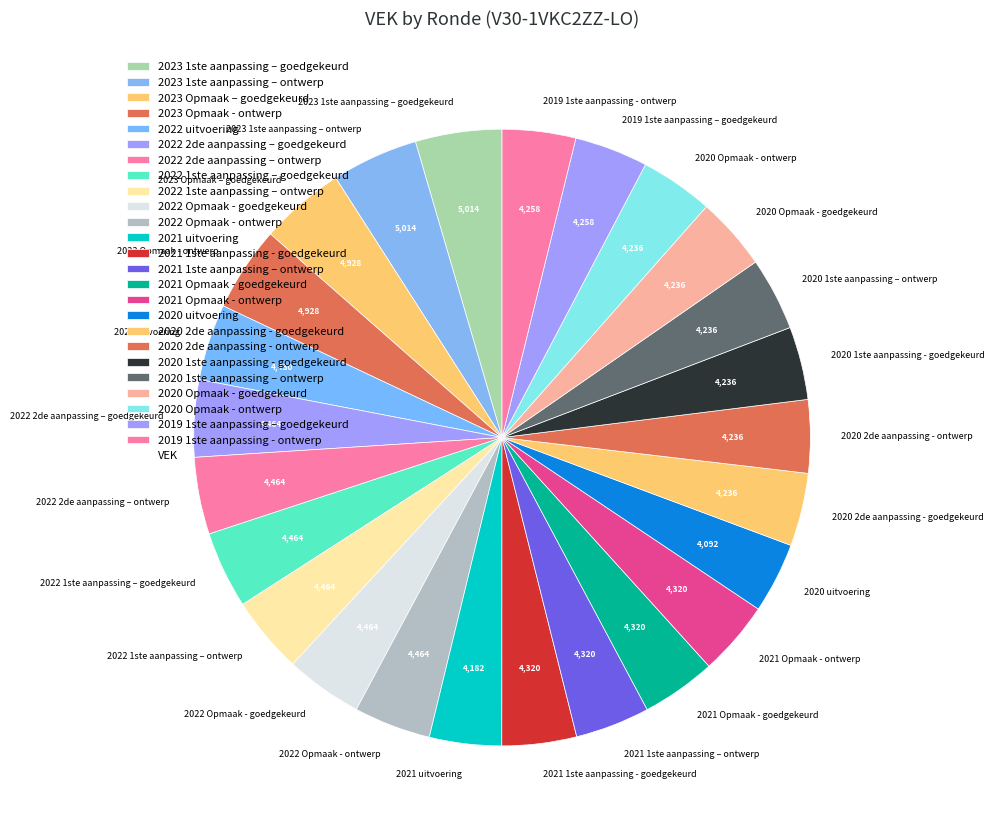

Is it true that 2021 1ste aanpassing – ontwerp is 4% of the pie?

True